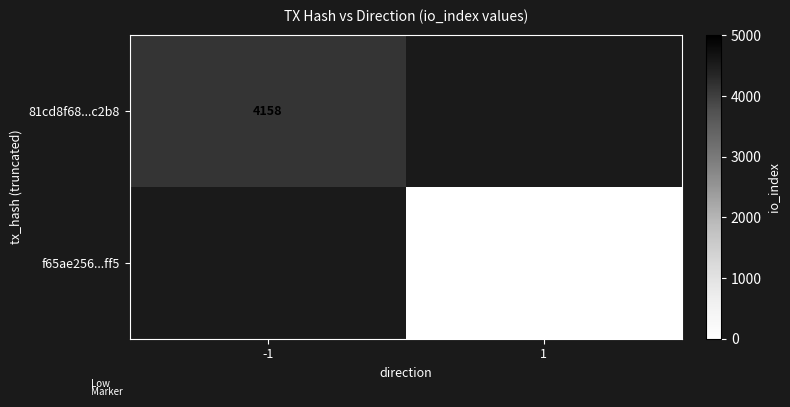

Is it true that 81cd8f68...c2b8 equals 7019 at -1?

False